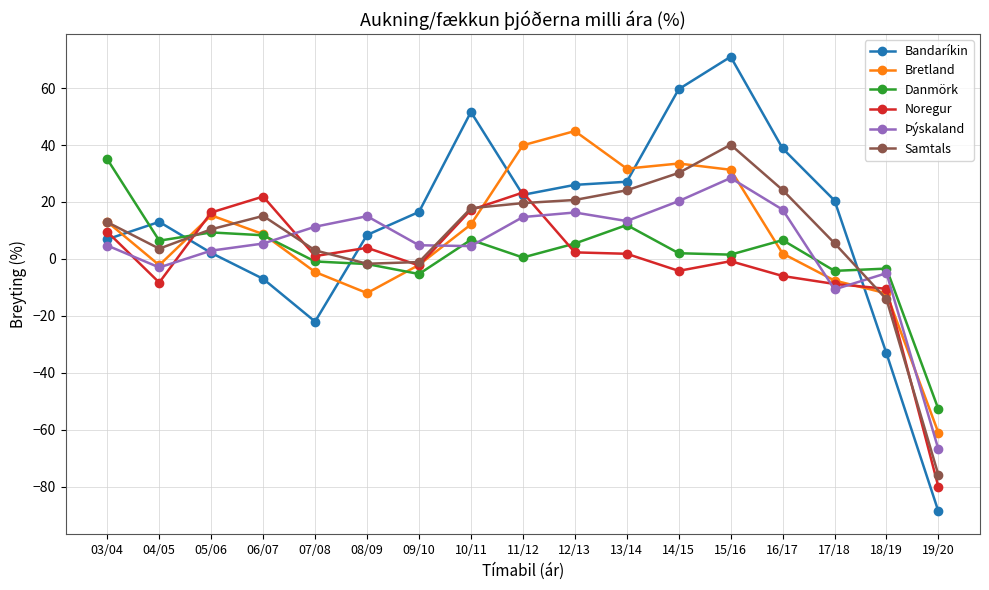

How many lines are shown in the chart?

6